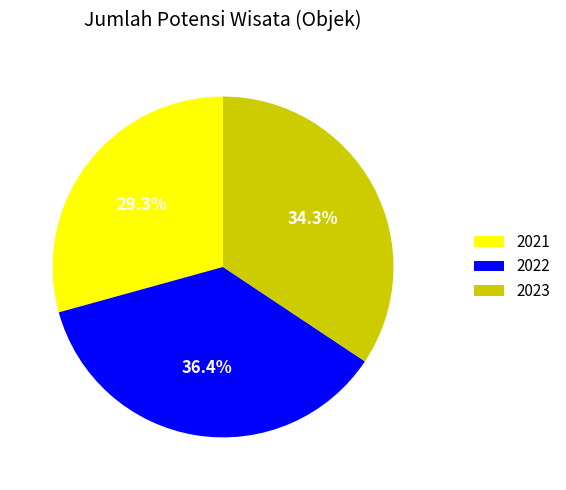

Count the number of slices in the pie.

3